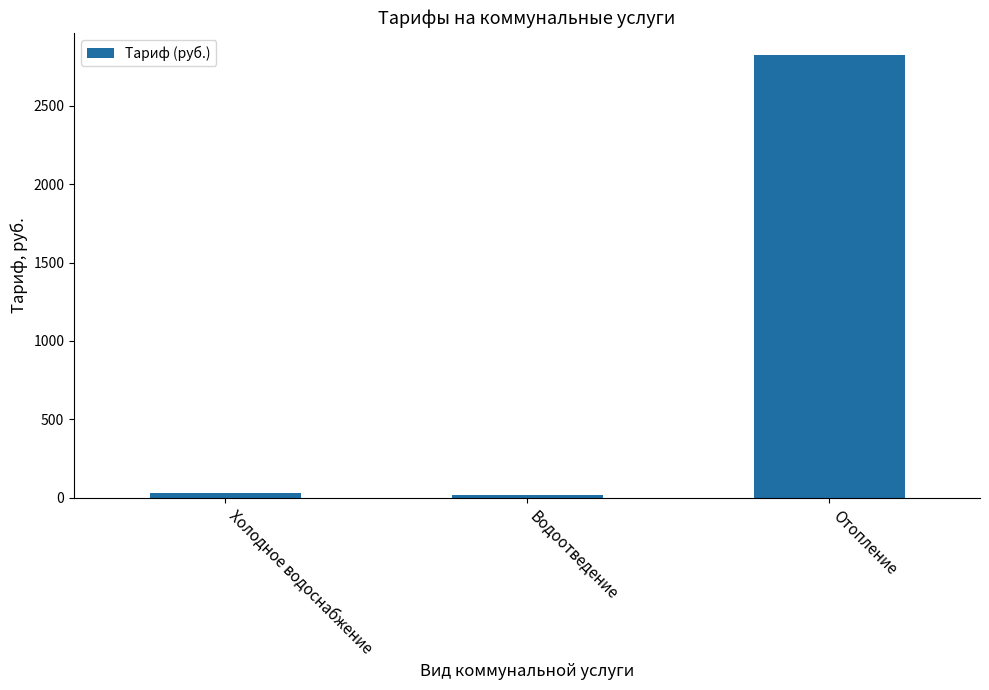

What is the difference between the maximum and minimum values?

2803.7